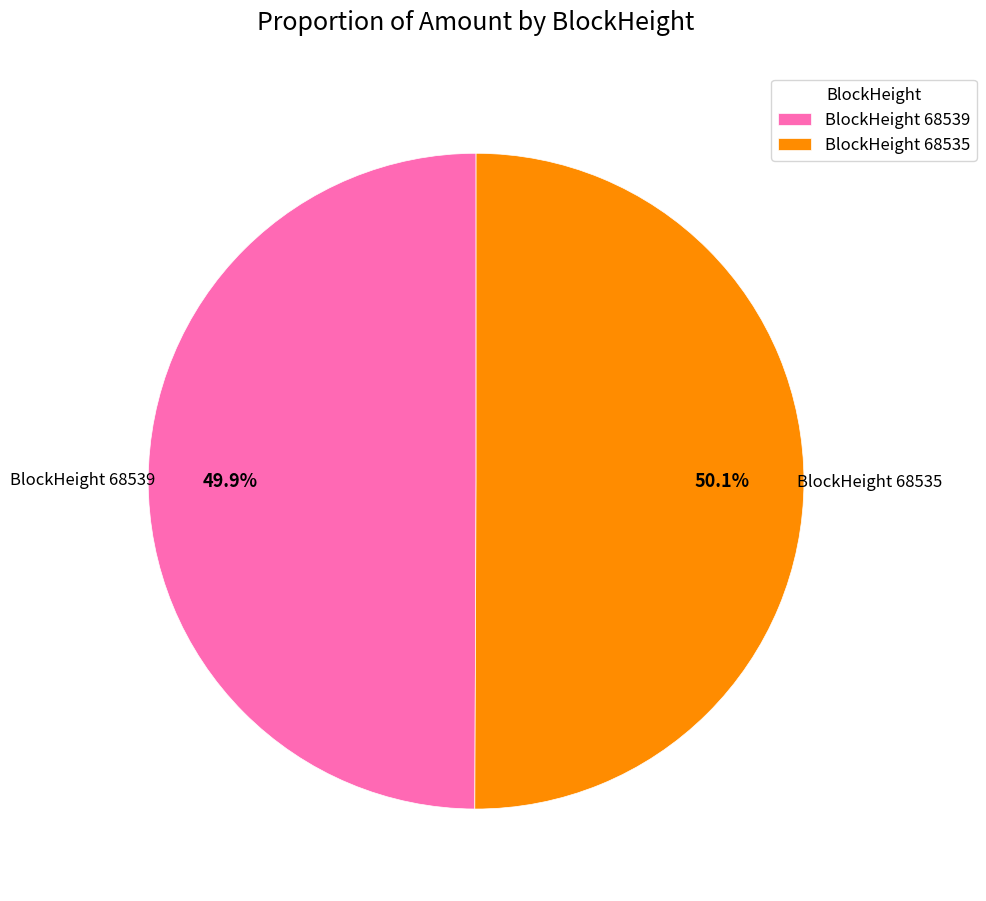

What percentage do BlockHeight 68535 and BlockHeight 68539 together represent?

100.0%